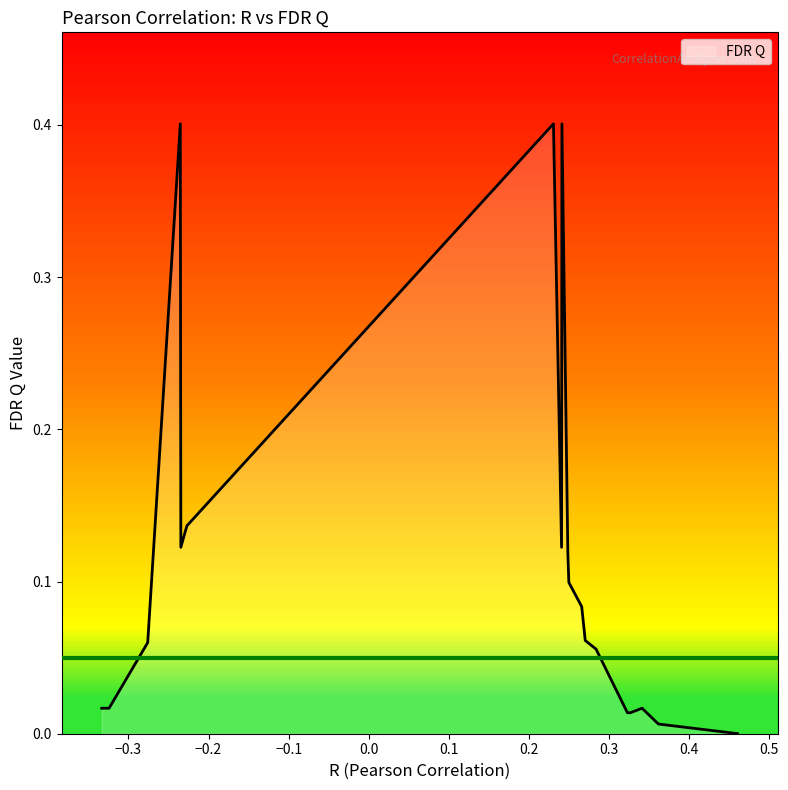

What is the difference between the maximum and minimum values?

0.4